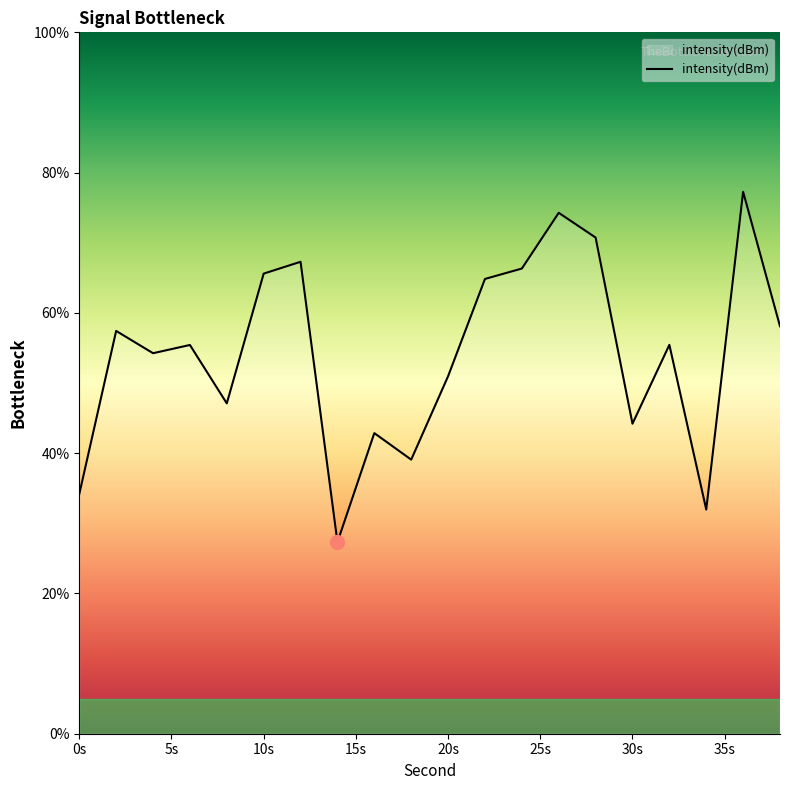

What is the maximum value shown in the chart?

77.3